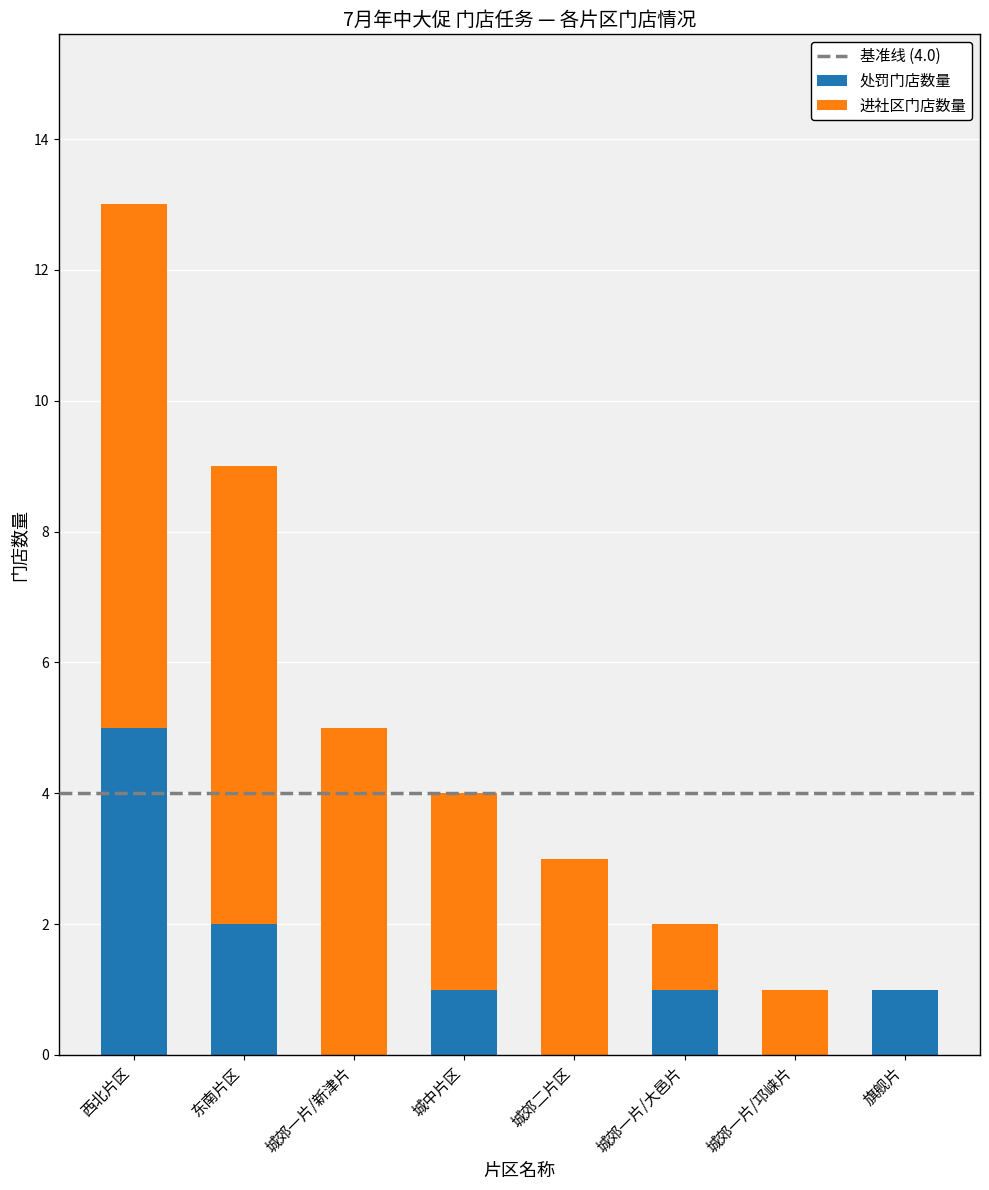

What is the sum of all 处罚门店数量 values?

10